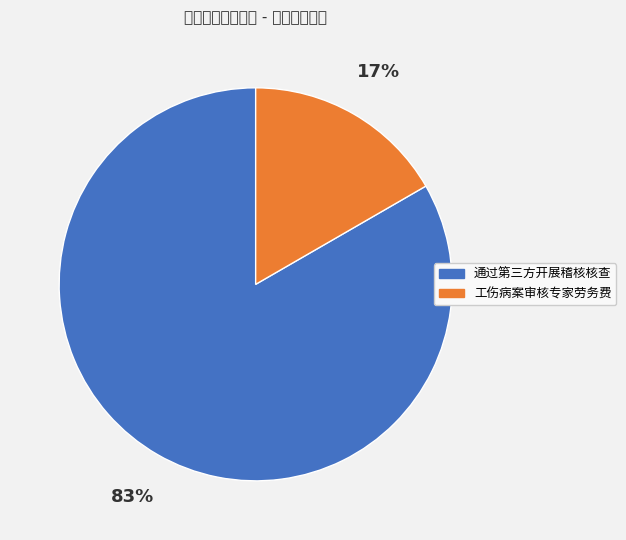

Is it true that 通过第三方开展稽核核查 is 83% of the pie?

True